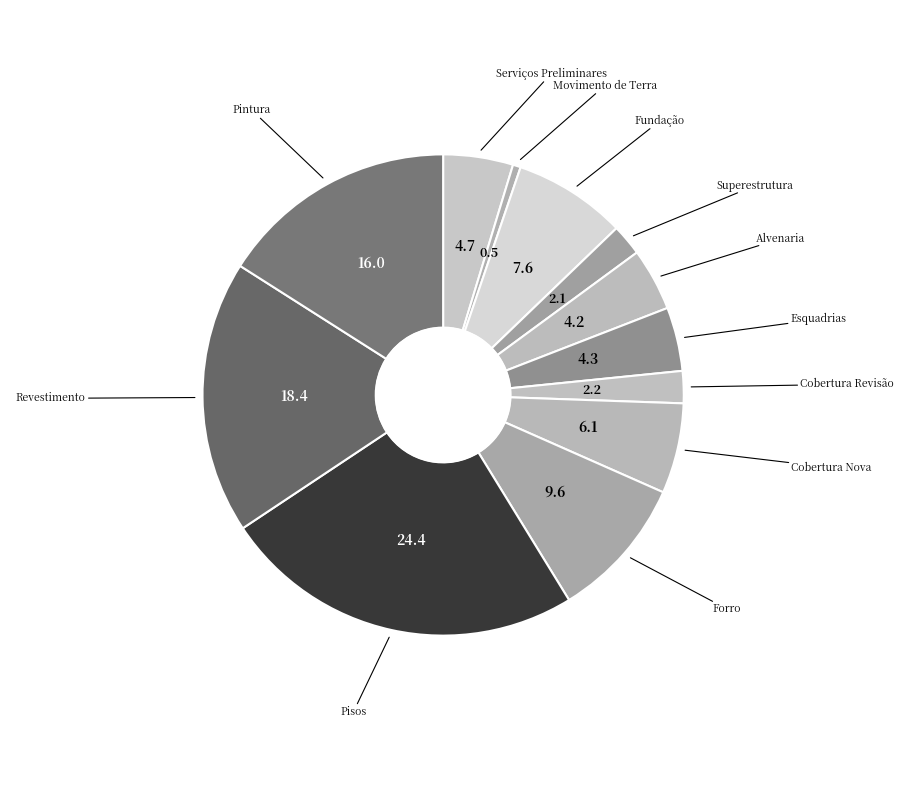

Rank the categories by value from lowest to highest.

Movimento de Terra, Superestrutura, Cobertura Revisão, Alvenaria, Esquadrias, Serviços Preliminares, Cobertura Nova, Fundação, Forro, Pintura, Revestimento, Pisos